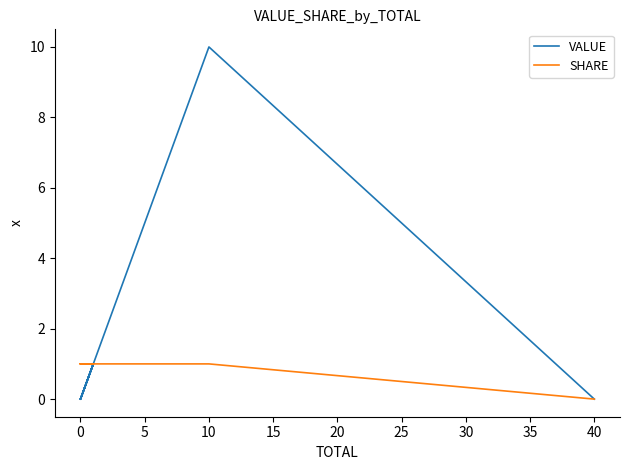

Count the SHARE values in the range 1 to 2.

9